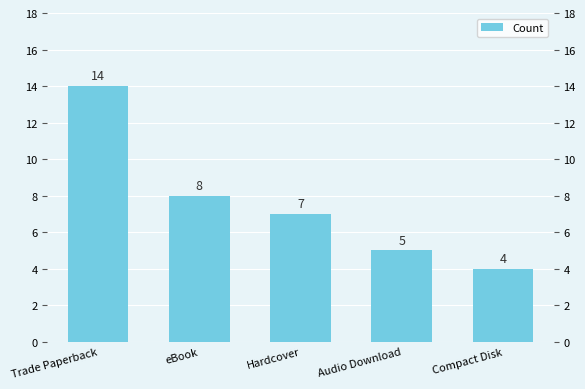

True or false: the data shows 19 at Trade Paperback.

False